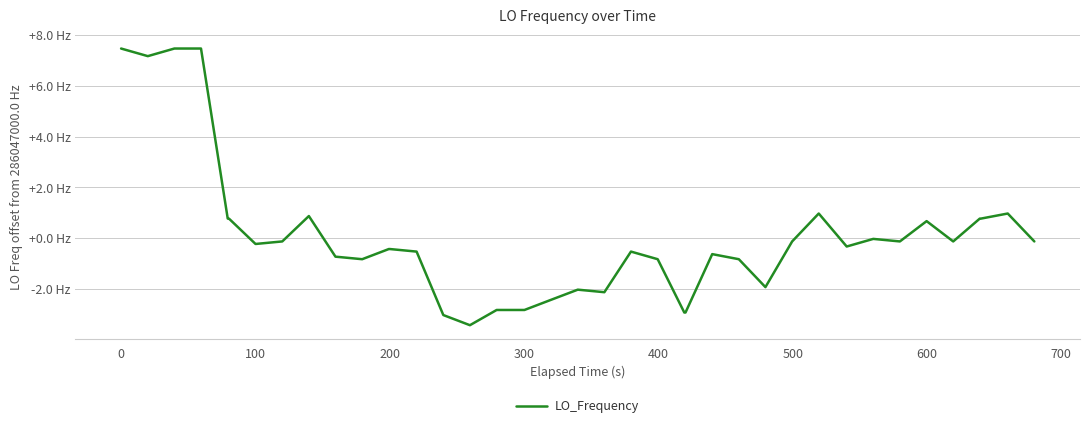

Is this an area chart (filled region under the line)?

No